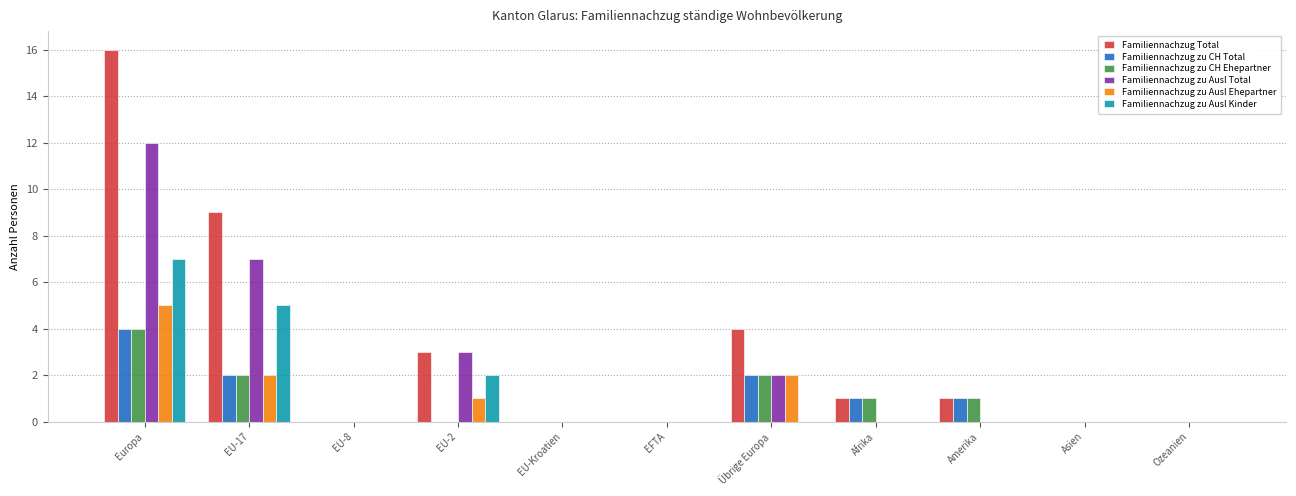

What is the difference between the Familiennachzug Total values at Afrika and EU-Kroatien?

1